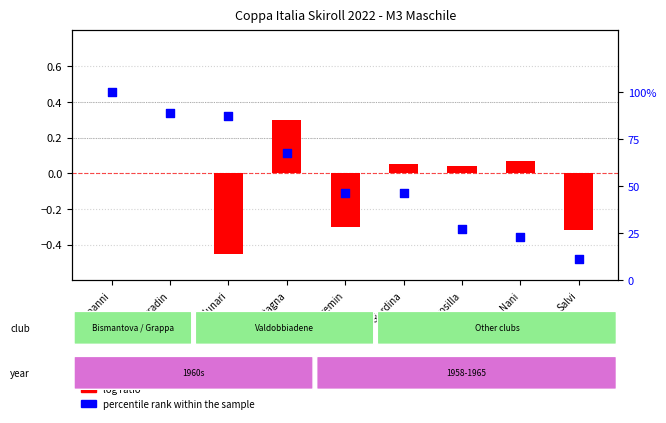

Which series has the widest spread of Y values?

percentile rank within the sample